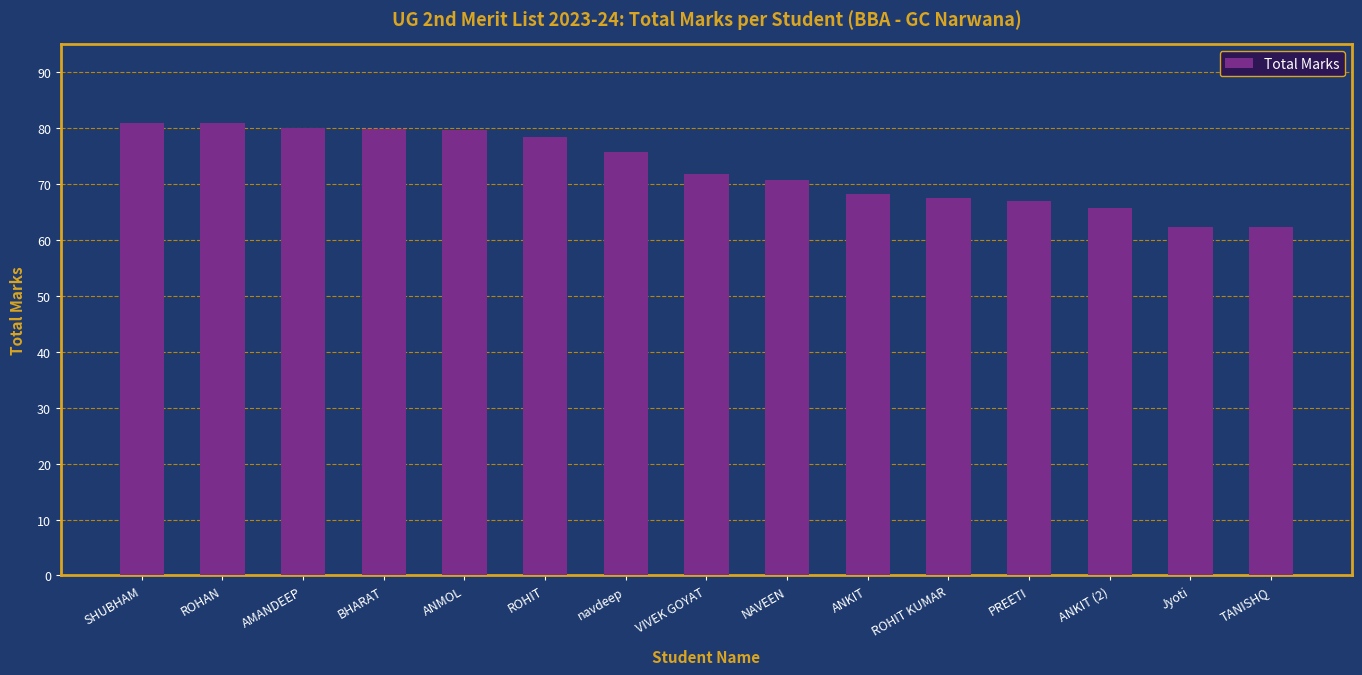

What is the sum of the values at navdeep and ANMOL?

155.4